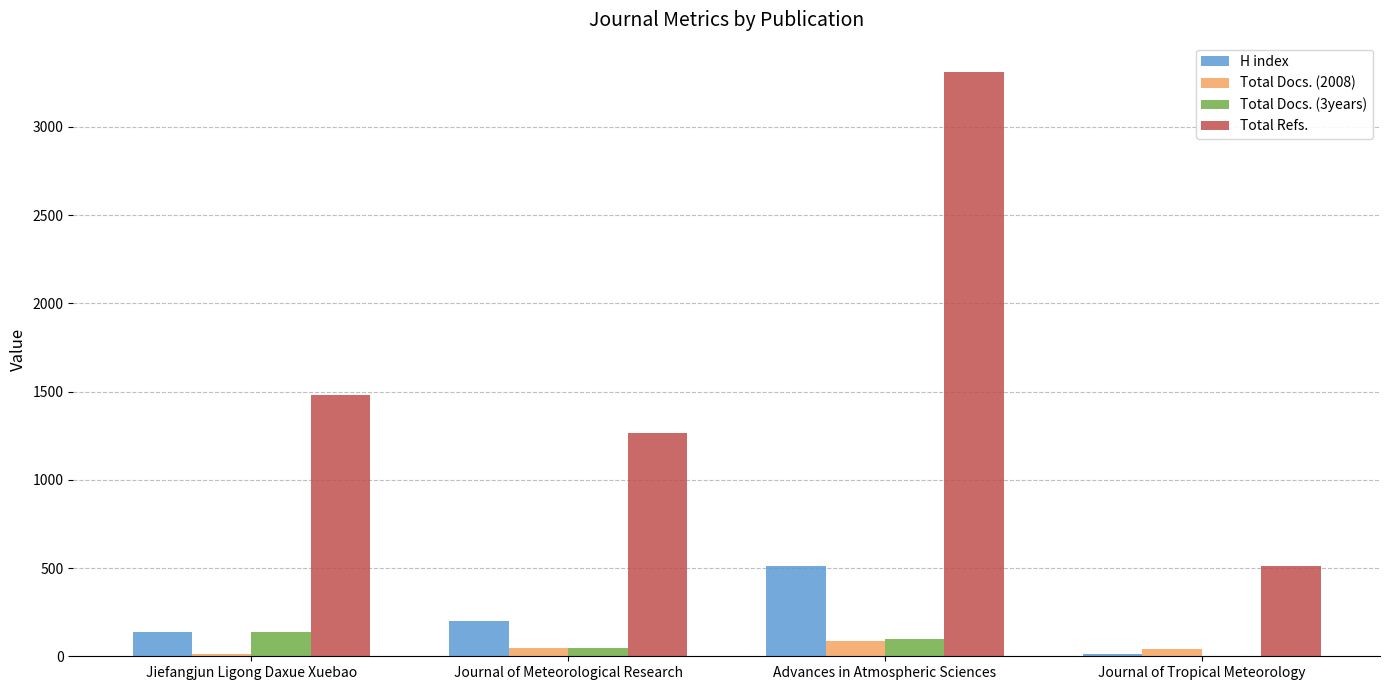

Is the value of Total Refs. at Jiefangjun Ligong Daxue Xuebao greater than the value of H index at Journal of Meteorological Research?

Yes